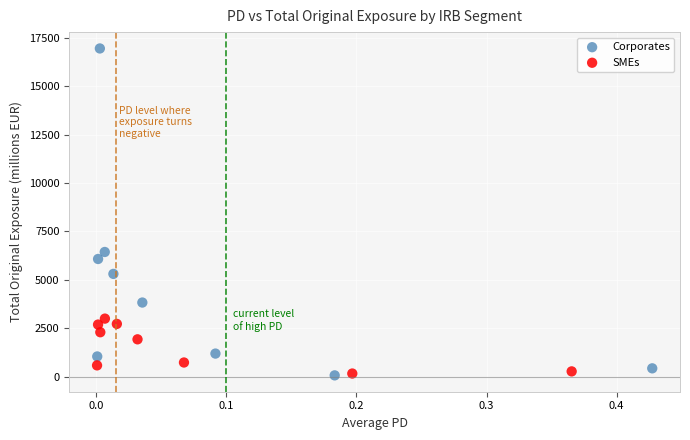

Which series has the largest Y range (max minus min)?

Corporates